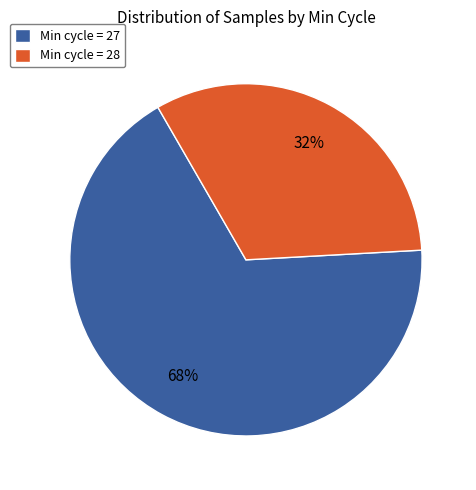

What is the smallest slice in the pie chart?

Min cycle = 28